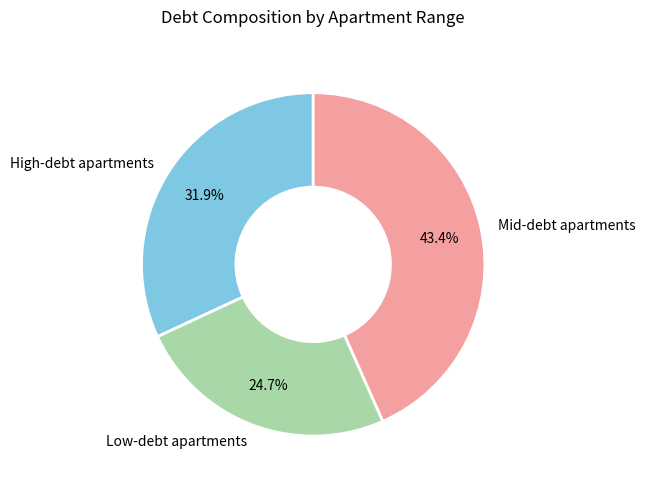

Is there any slice that represents more than half of the pie?

No